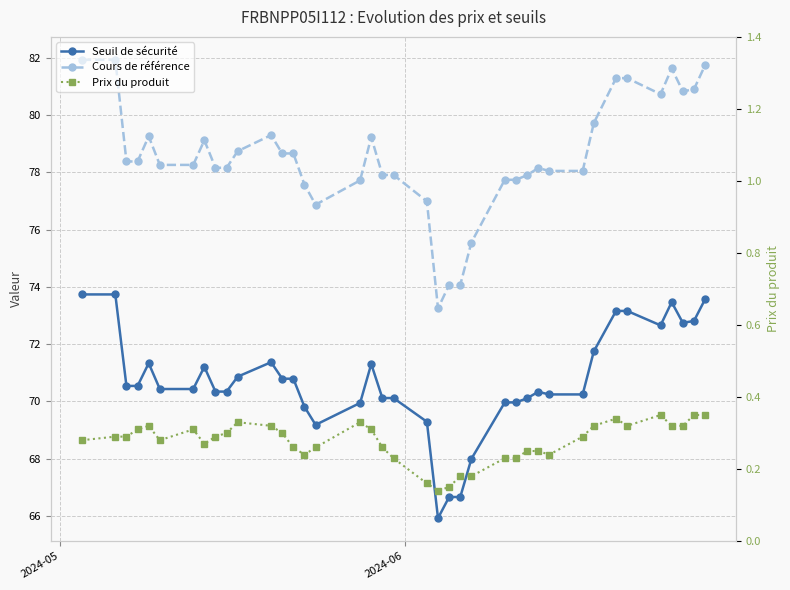

How many distinct data groups are displayed?

3